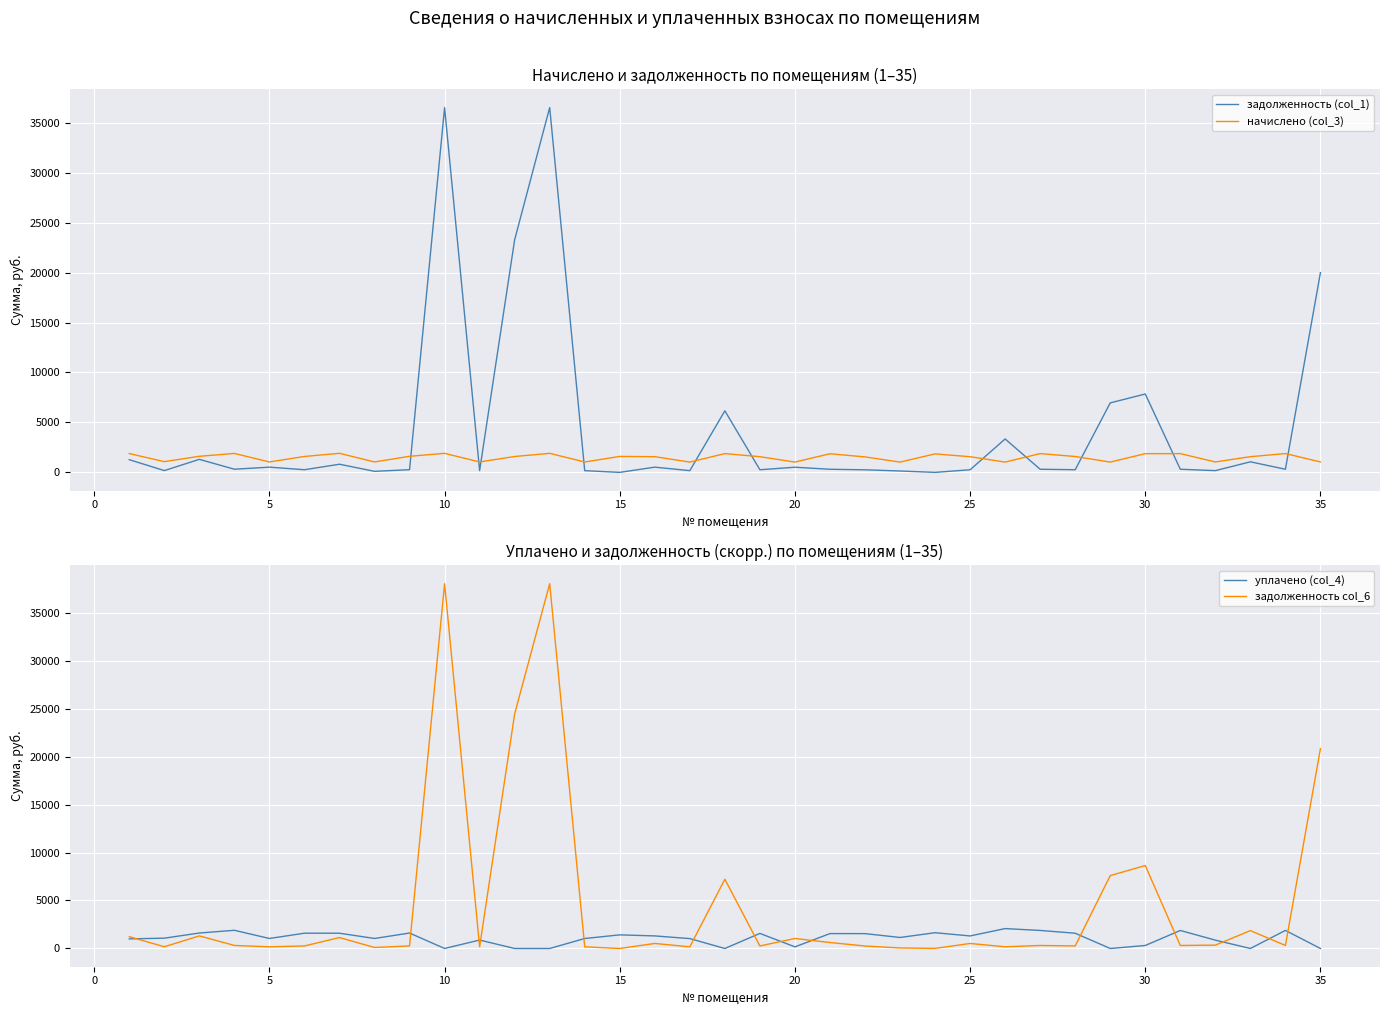

The задолженность (col_1) series shows -14993.2 at 15. True or false?

False